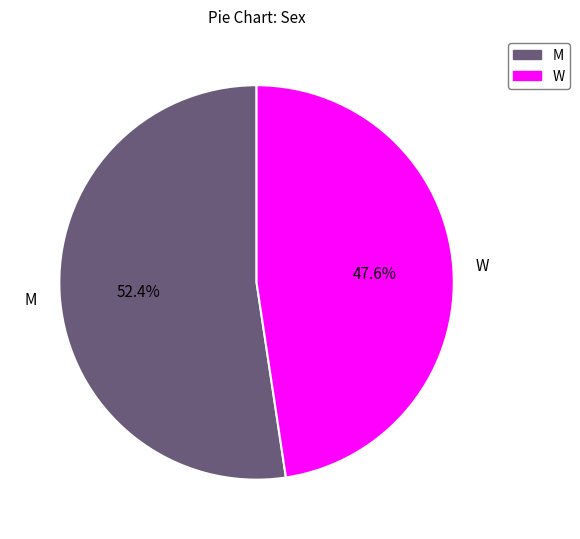

Is it true that W is 48% of the pie?

True